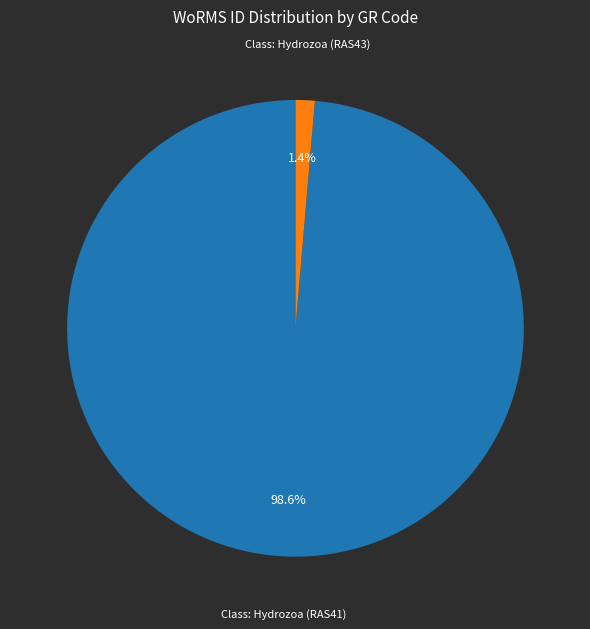

Is there any slice that represents more than half of the pie?

Yes